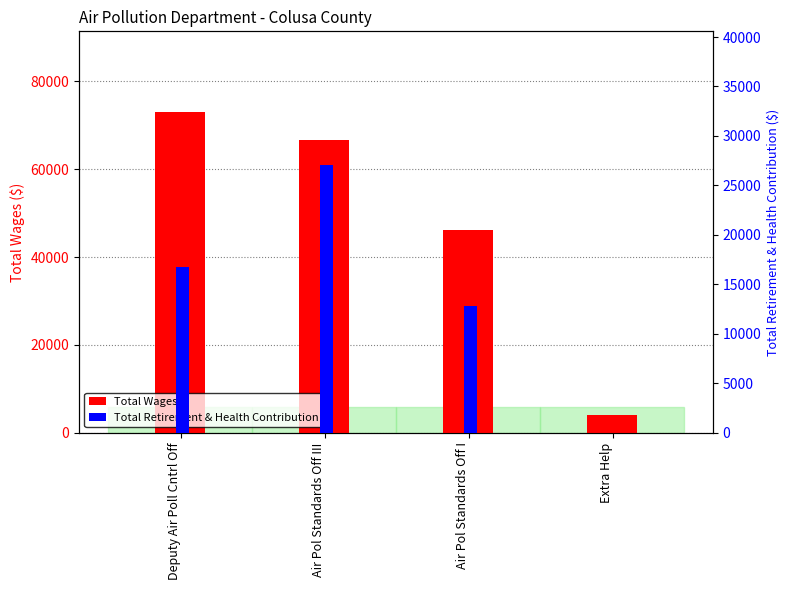

Between Air Pol Standards Off III and Deputy Air Poll Cntrl Off, which is larger?

Deputy Air Poll Cntrl Off